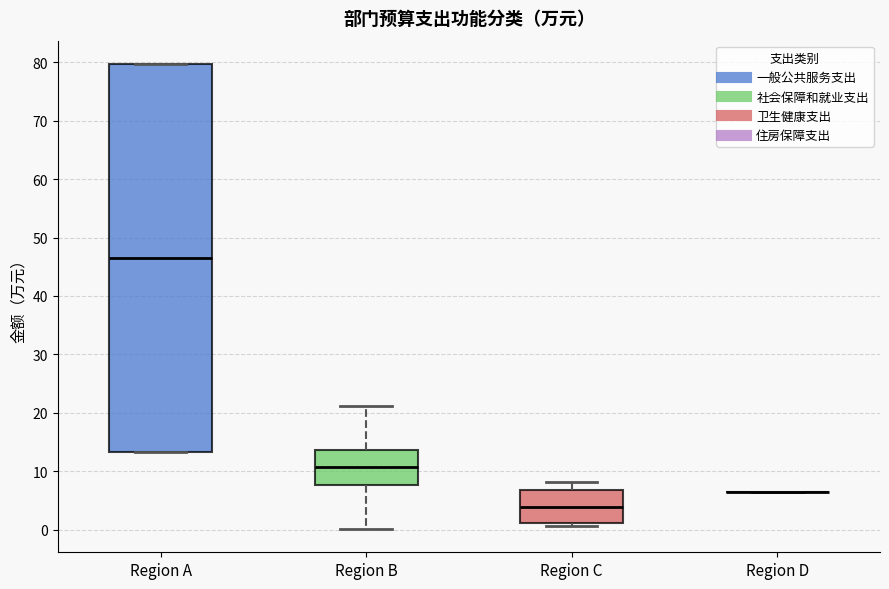

Reading left to right, transcribe this box plot: for each box, give where its median line is, the range the box spans, and where its two whiskers end, as read against the y-axis. The values are not printed on the chart, so give them approximately, as read against the axis.

Region A: median 47, box 13 to 80, whiskers 13 to 80
Region B: median 11, box 8 to 14, whiskers 0 to 21
Region C: median 4, box 1 to 7, whiskers 1 (just below the box's lower edge) to 8
Region D: box collapsed to a line at 6, whiskers 6 to 6